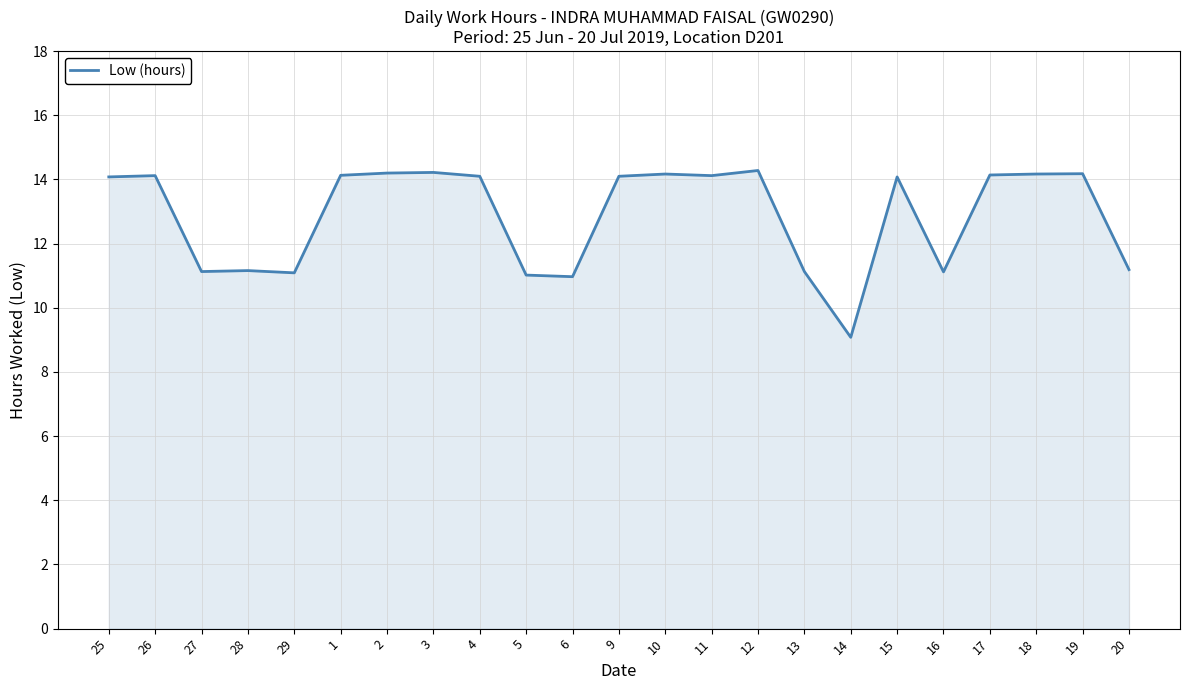

What is the ratio of the value at 12 to the value at 3?

1.0